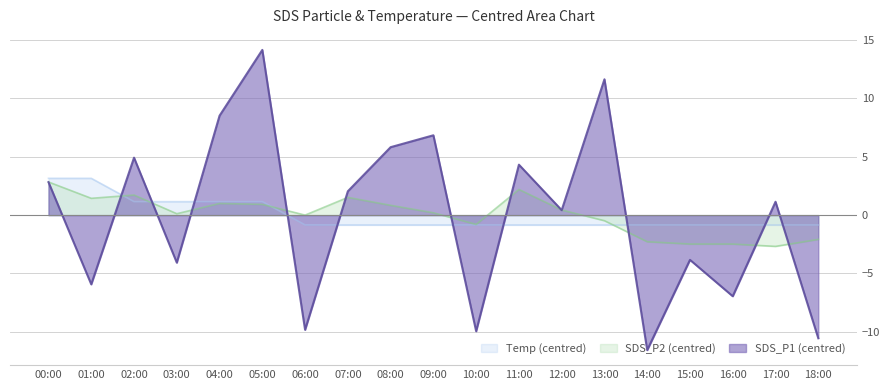

What is the label of the 13th point from the right?

06:00